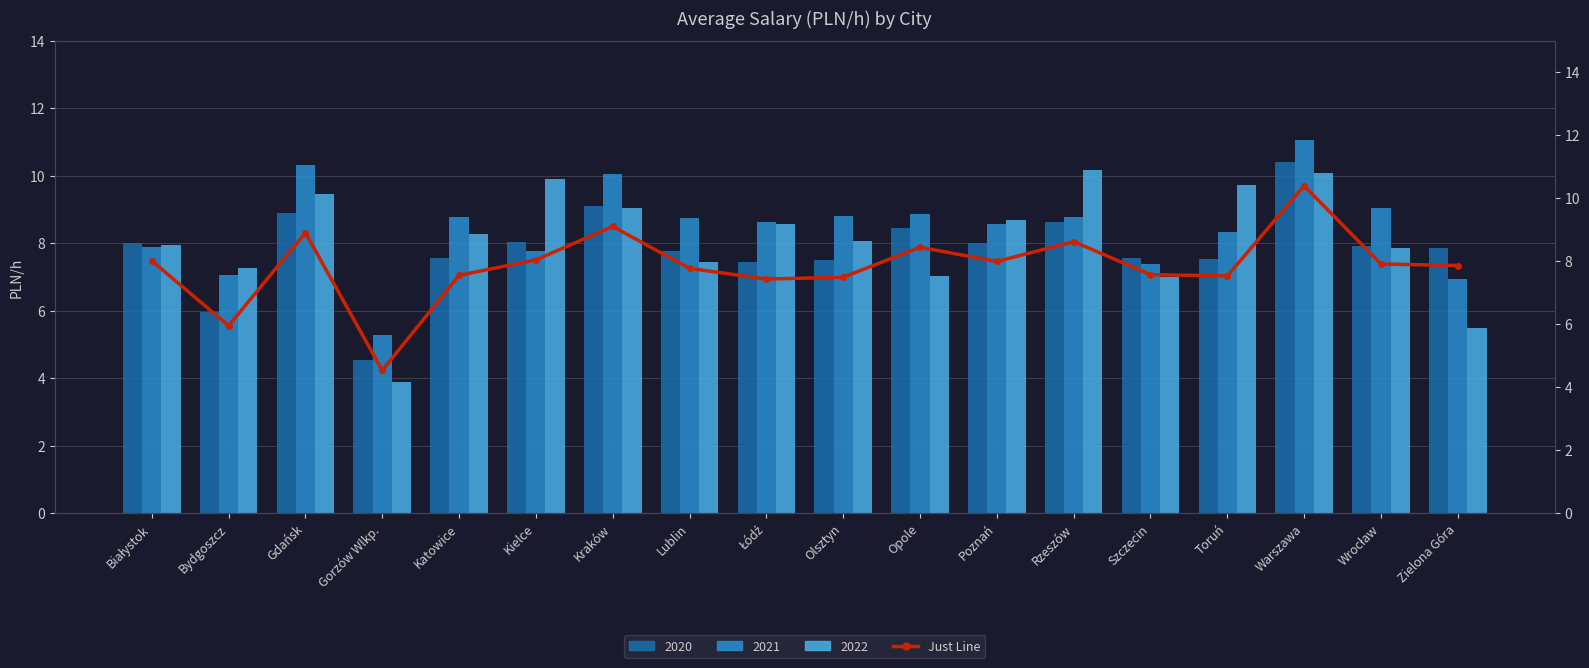

What is the approximate value at Rzeszów?

8.6